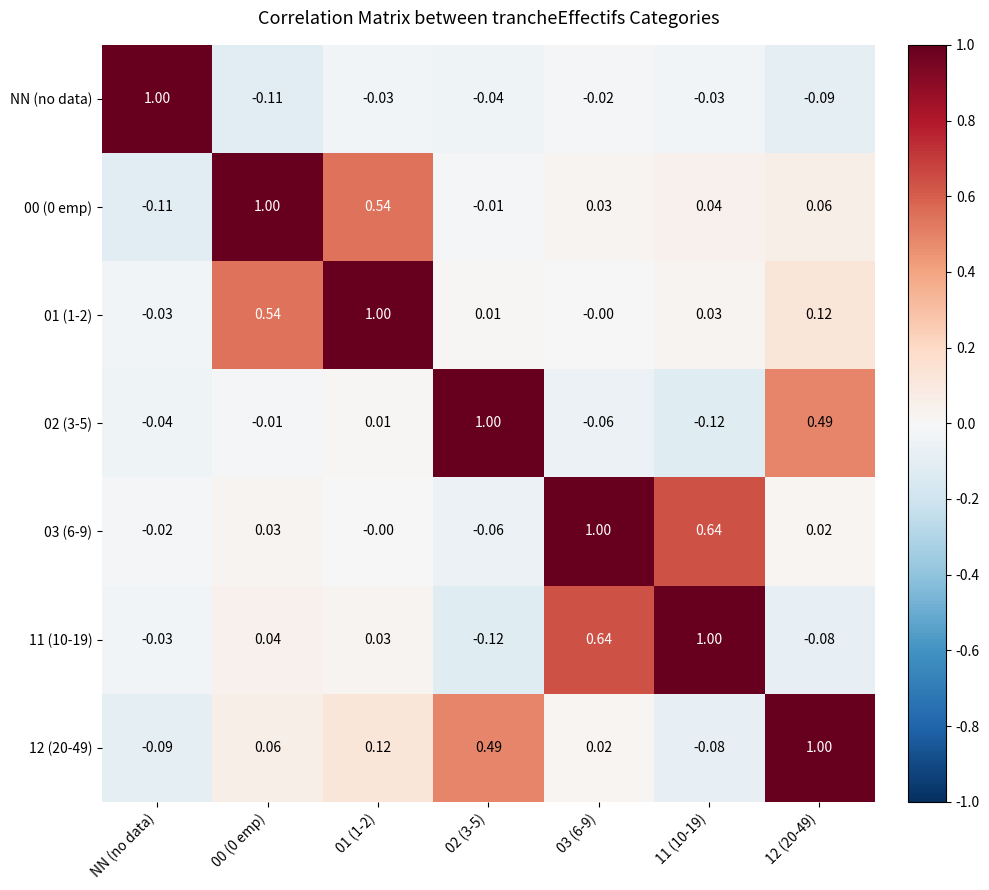

Which category has the lowest value in the 12 (20-49) series?

NN (no data)